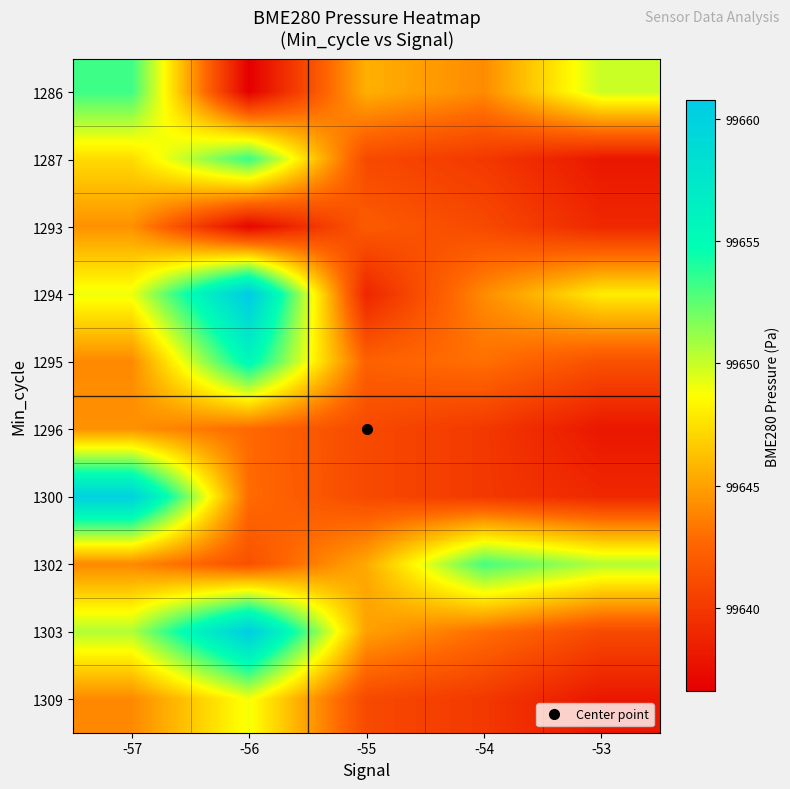

Rank the series by their maximum value, from lowest to highest.

1293, 1296, 1309, 1302, 1286, 1287, 1295, 1300, 1303, 1294